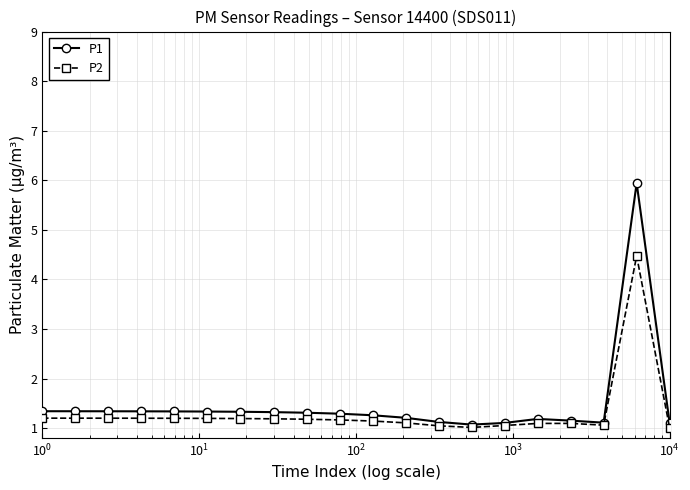

Rank the series by their maximum value, from highest to lowest.

P1, P2